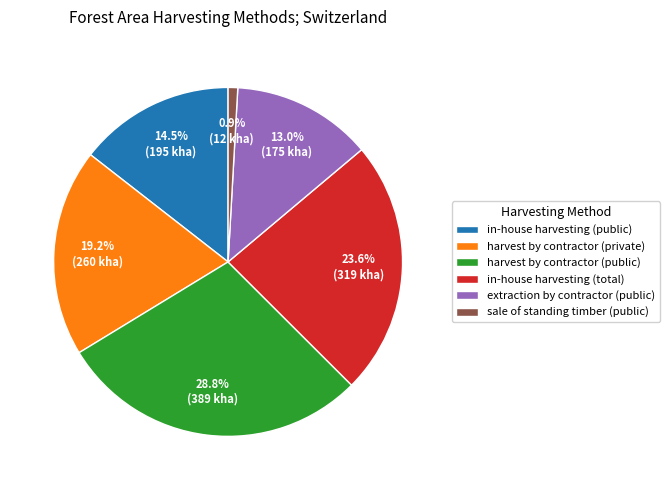

Count the number of slices in the pie.

6